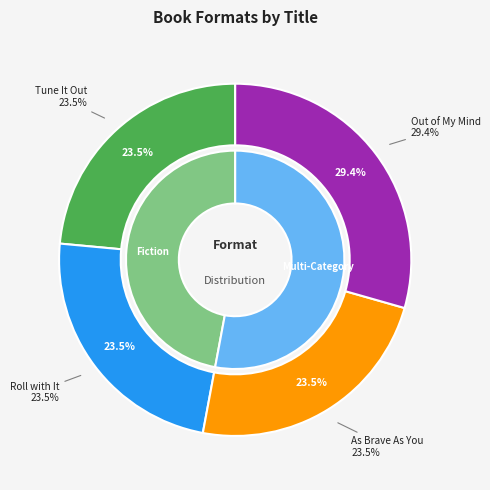

Which category has the smallest portion of the pie?

Tune It Out